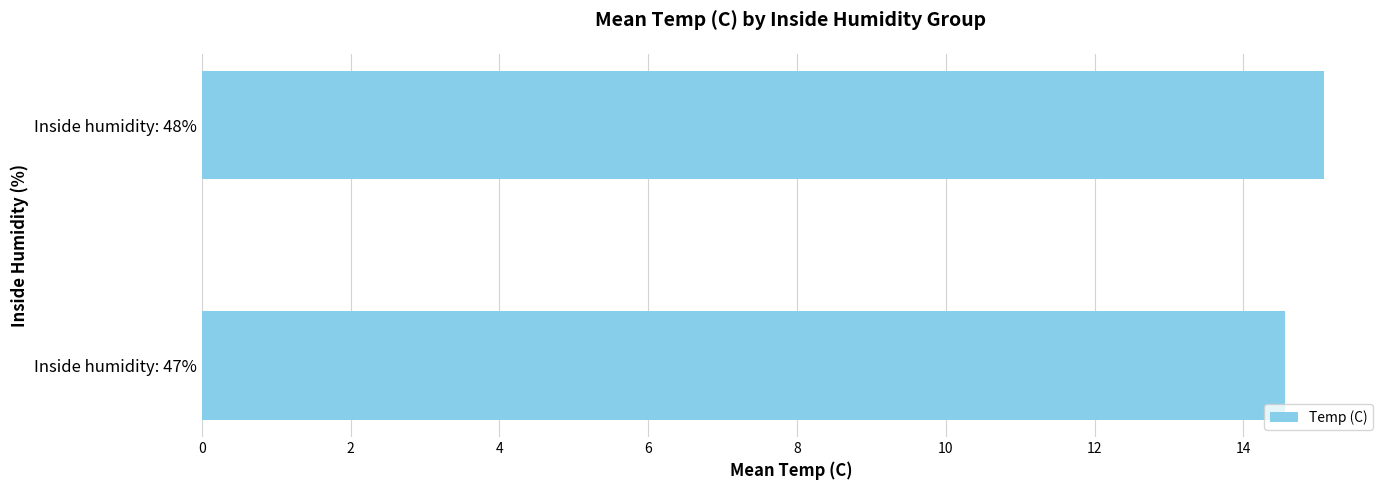

Approximately how many times larger is the value at Inside humidity: 47% compared to Inside humidity: 48%?

1.0